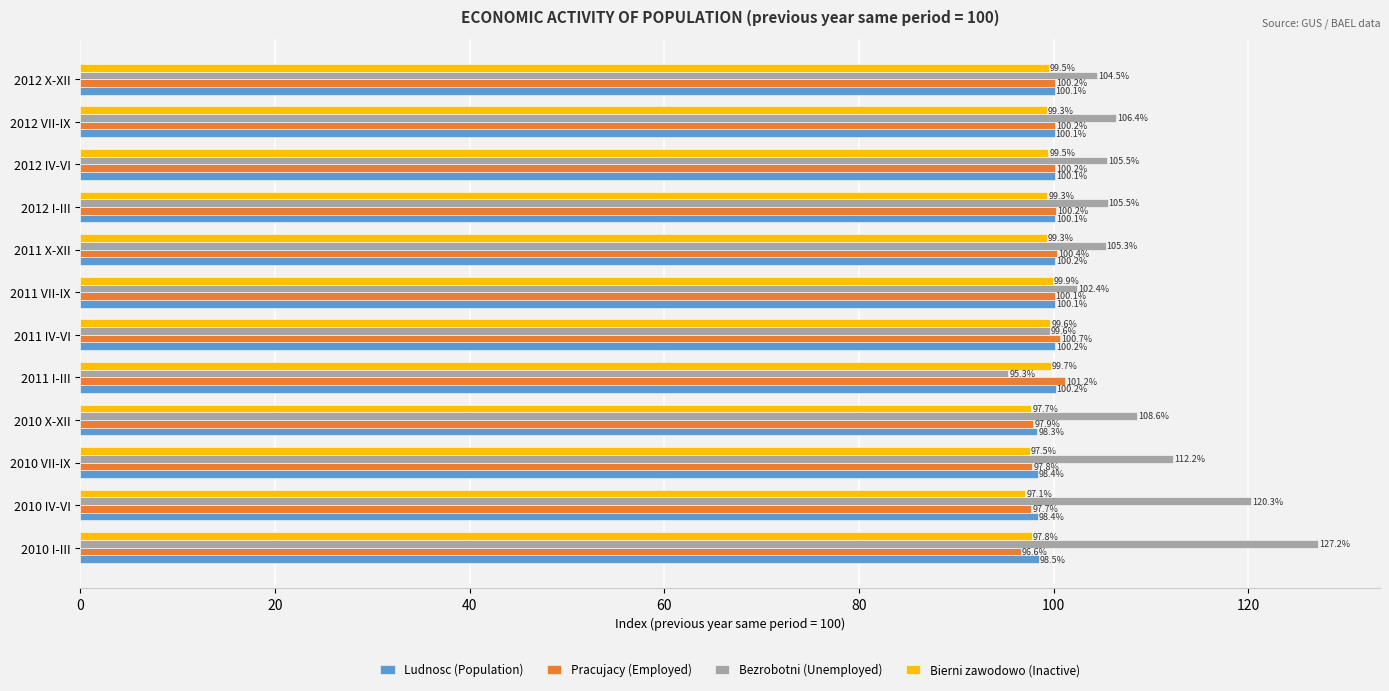

What is the smallest value displayed?

95.3